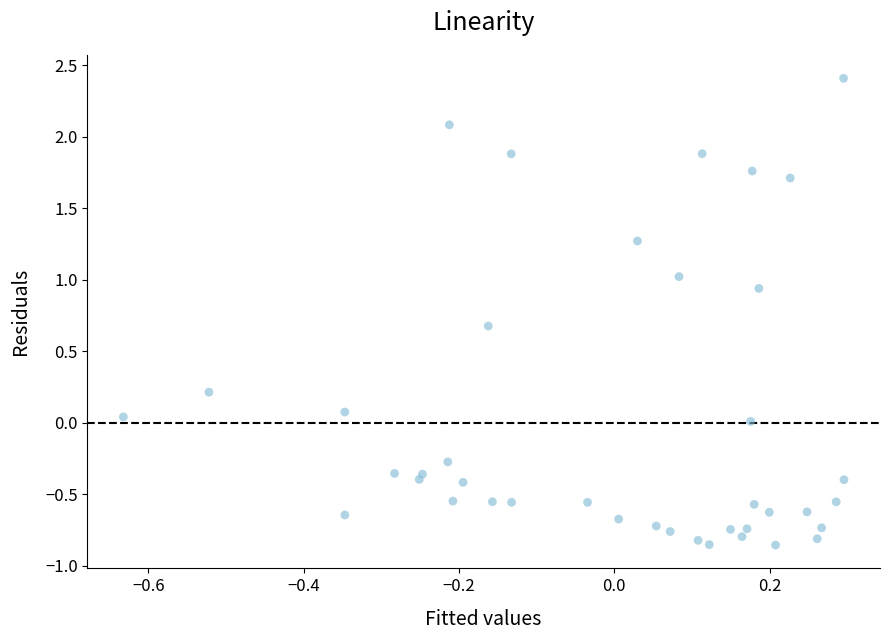

What is the range of Y values (max minus min)?

3.3